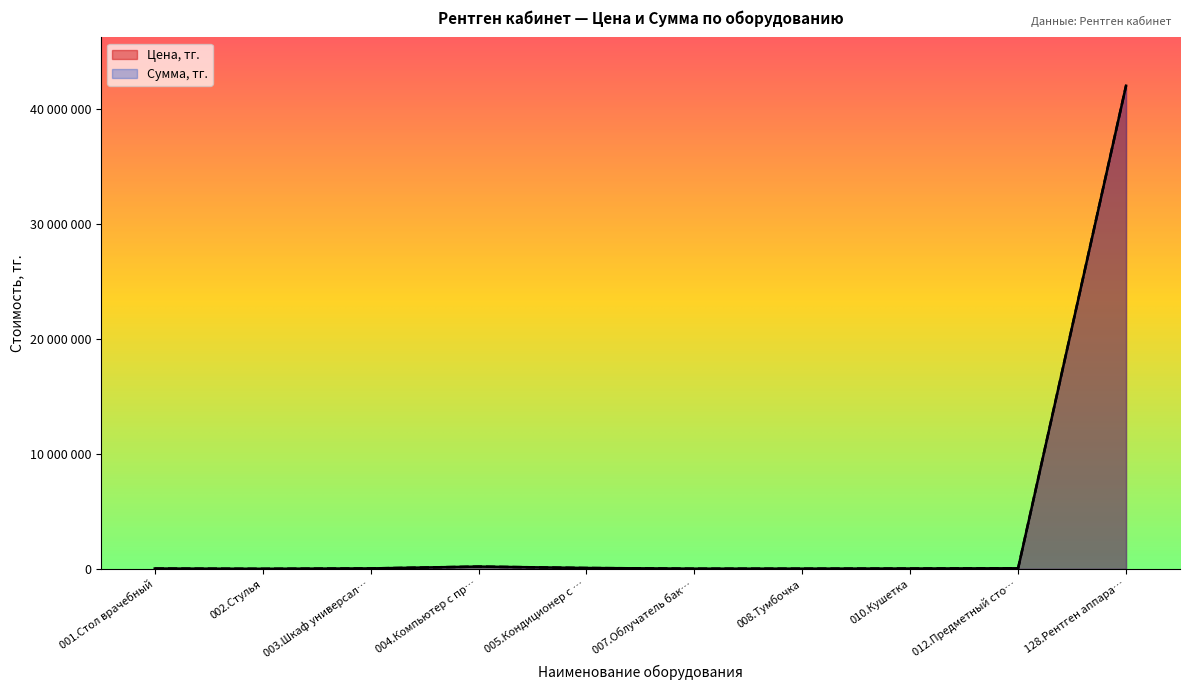

How many lines are shown in the chart?

2